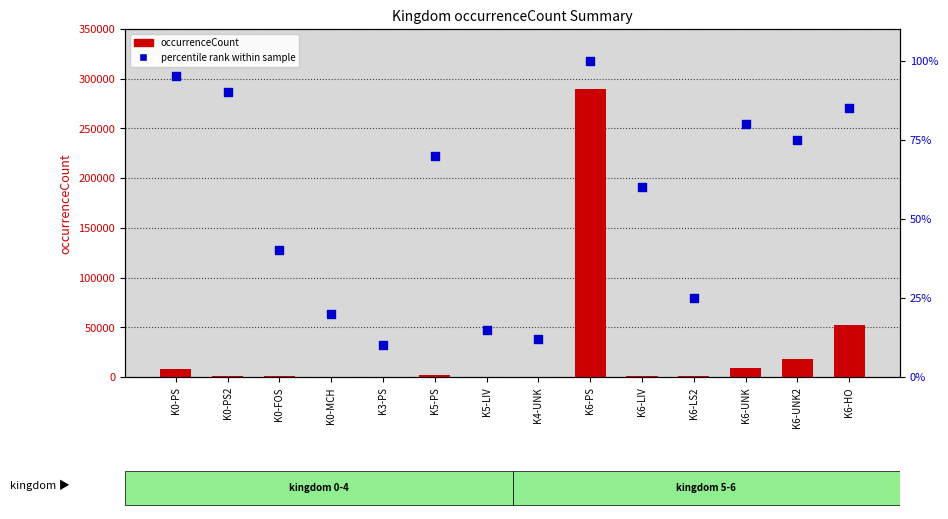

What are all the series names shown in the legend?

occurrenceCount, percentile rank within sample